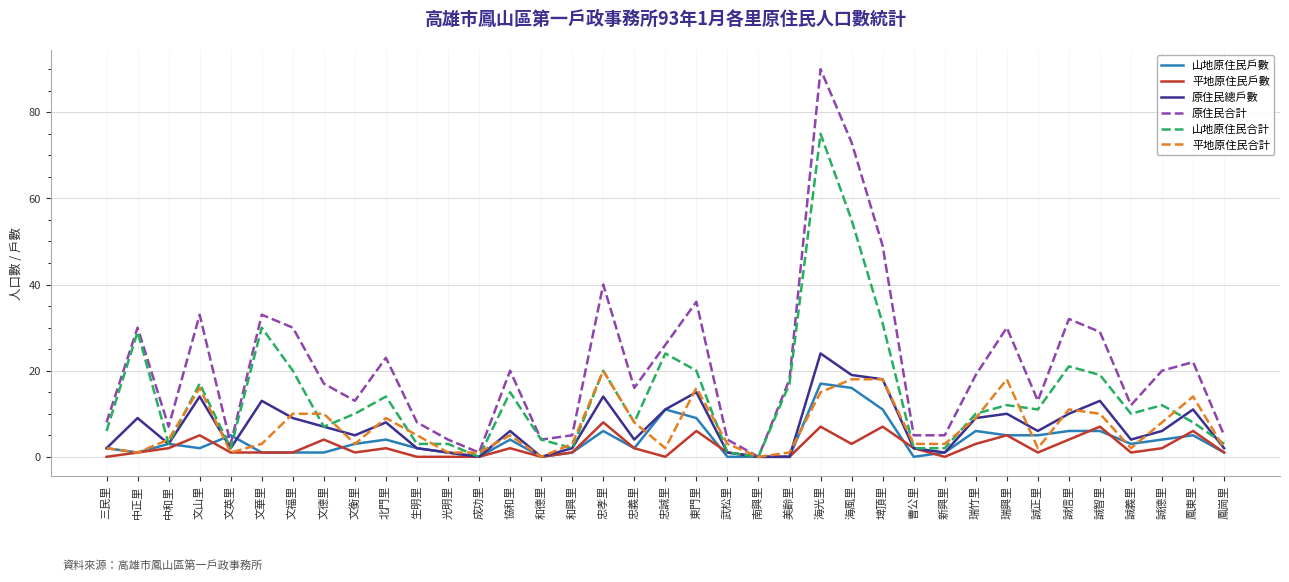

True or false: 平地原住民合計 and 原住民總戶數 cross at least once.

True